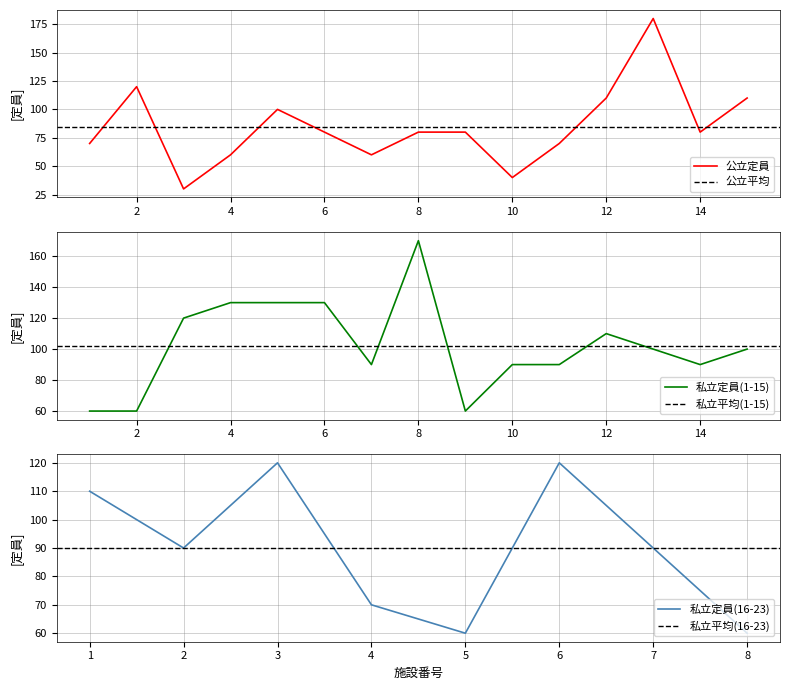

What is the minimum value shown in the chart?

30